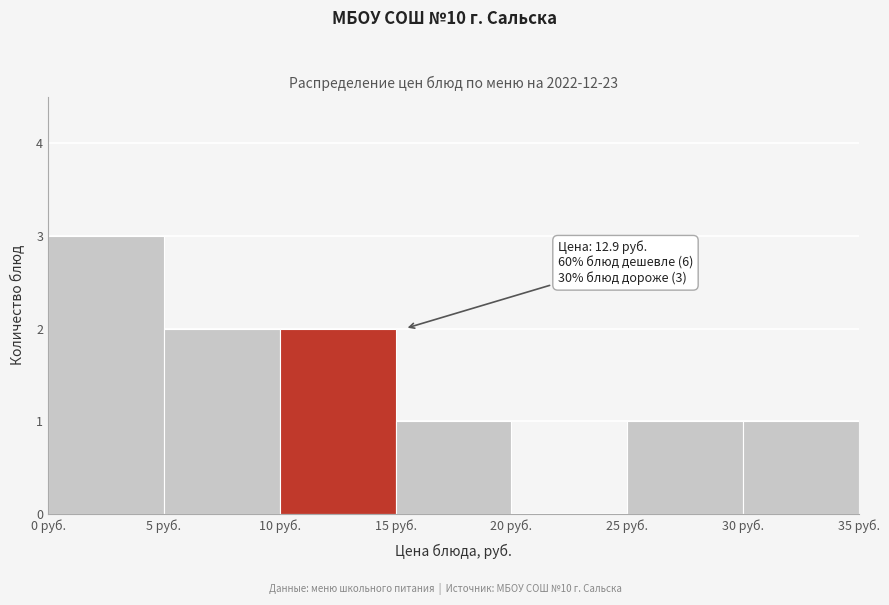

Which range on the x-axis has the tallest bar?

0 to 5